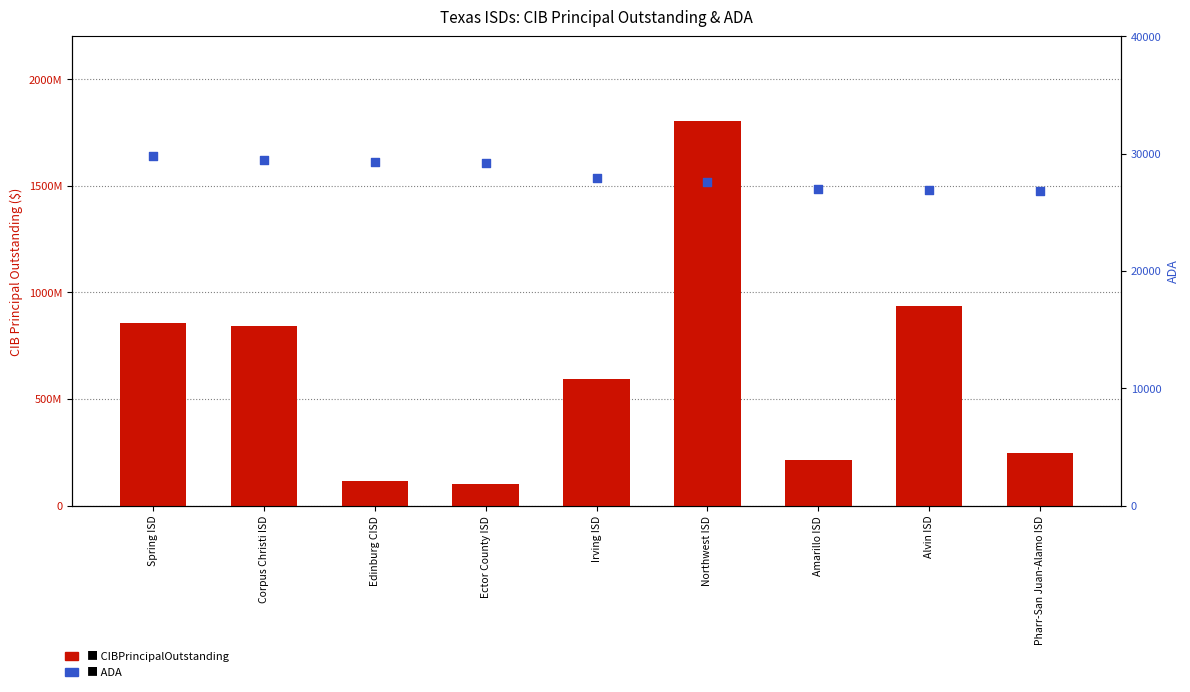

At which category is the sum across all series the highest?

Northwest ISD